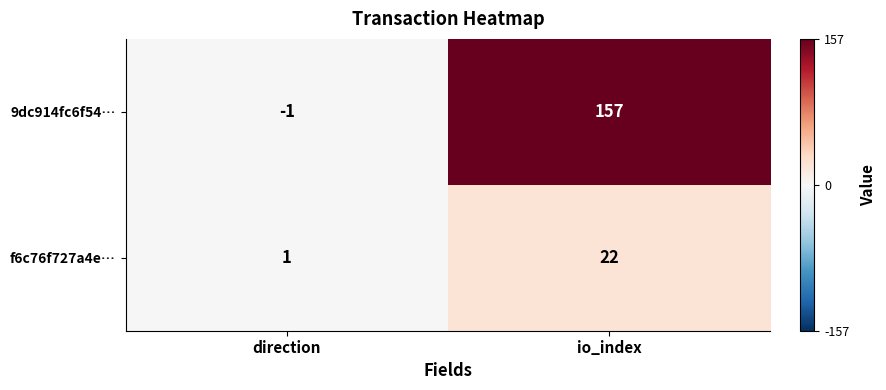

What is the maximum value for 9dc914fc6f54…?

157